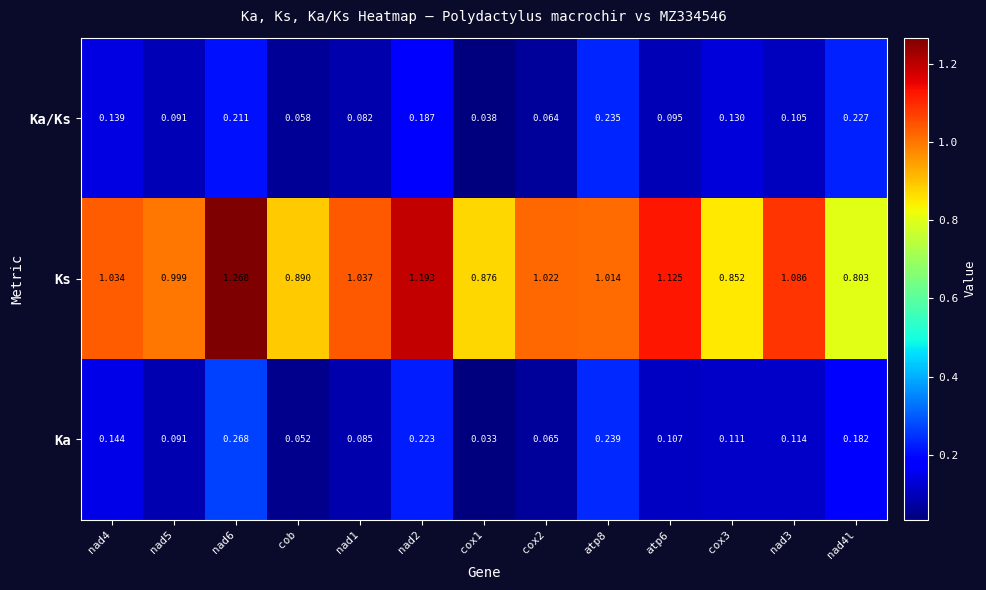

Rank the series at nad4 from lowest to highest value.

Ka/Ks, Ka, Ks